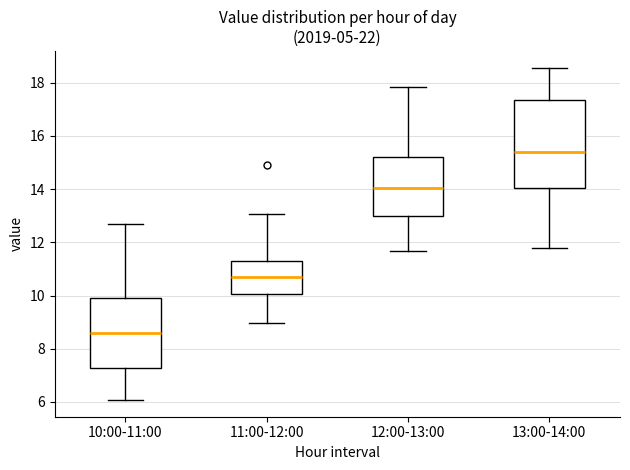

Which box has the highest median line?

13:00-14:00